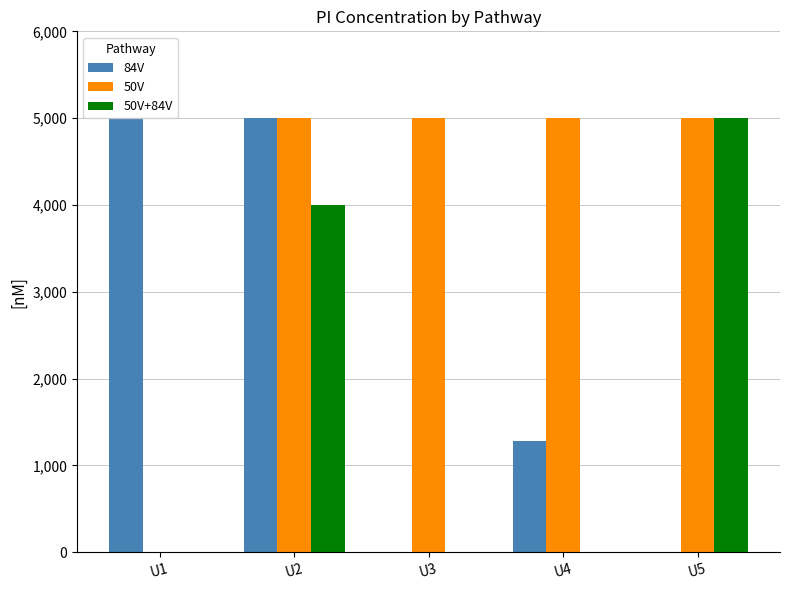

Between U3 and U4, which series saw the biggest shift?

84V